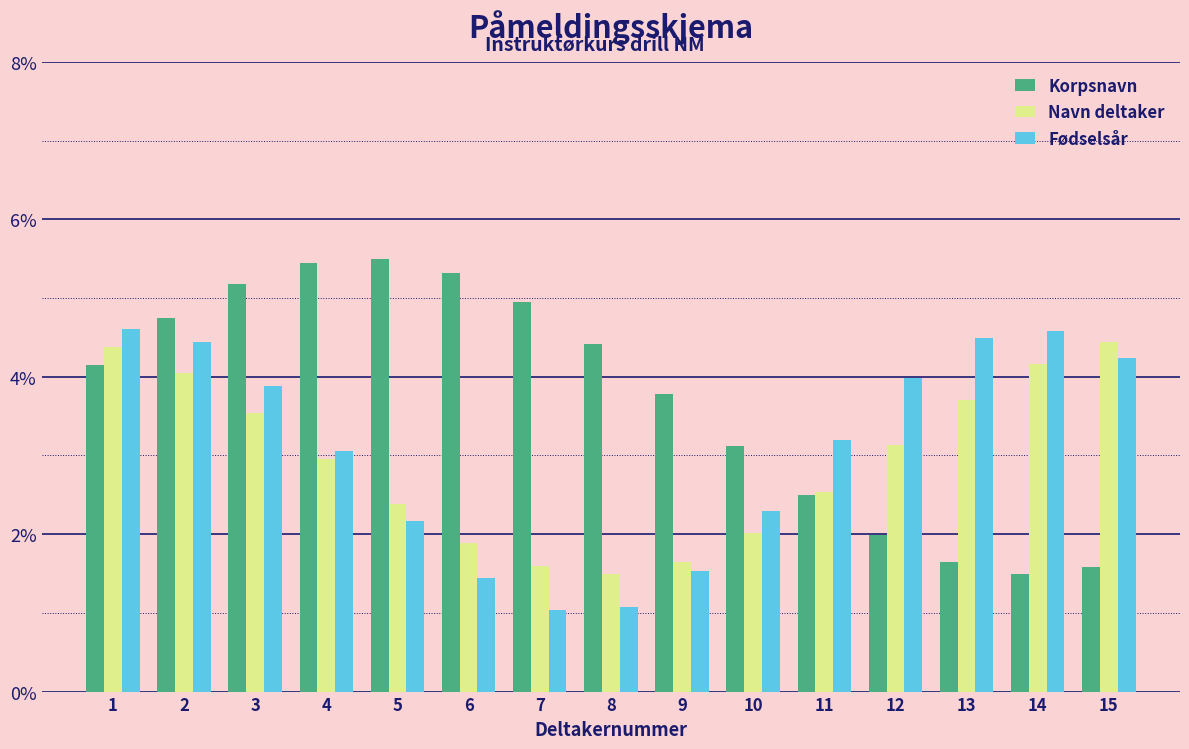

What is the spread (max minus min) of values at 4?

2.5